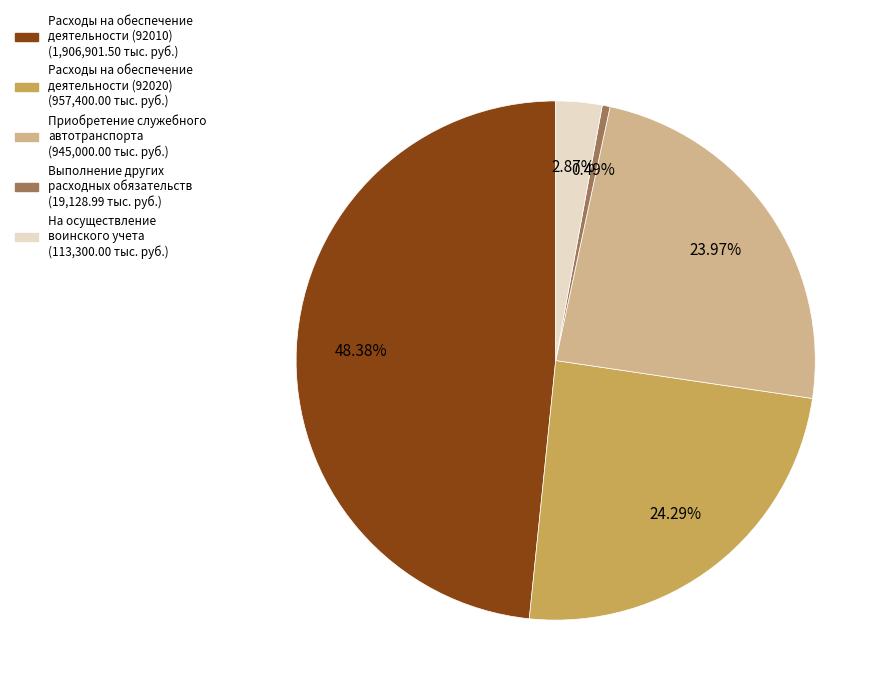

Is there a majority slice in this chart?

No